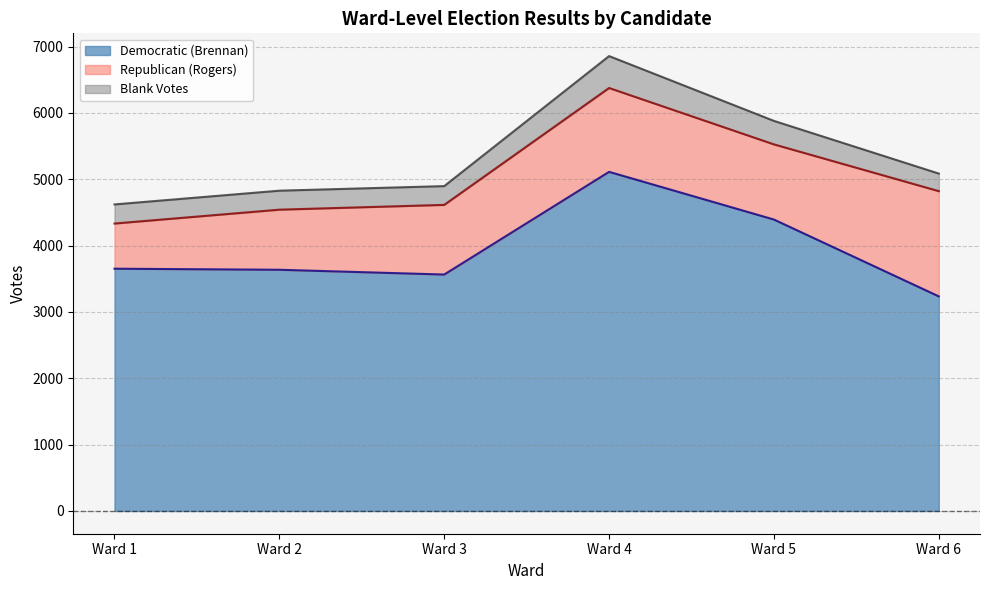

True or false: Total Votes Cast has more than 2 points higher than both neighbors.

False